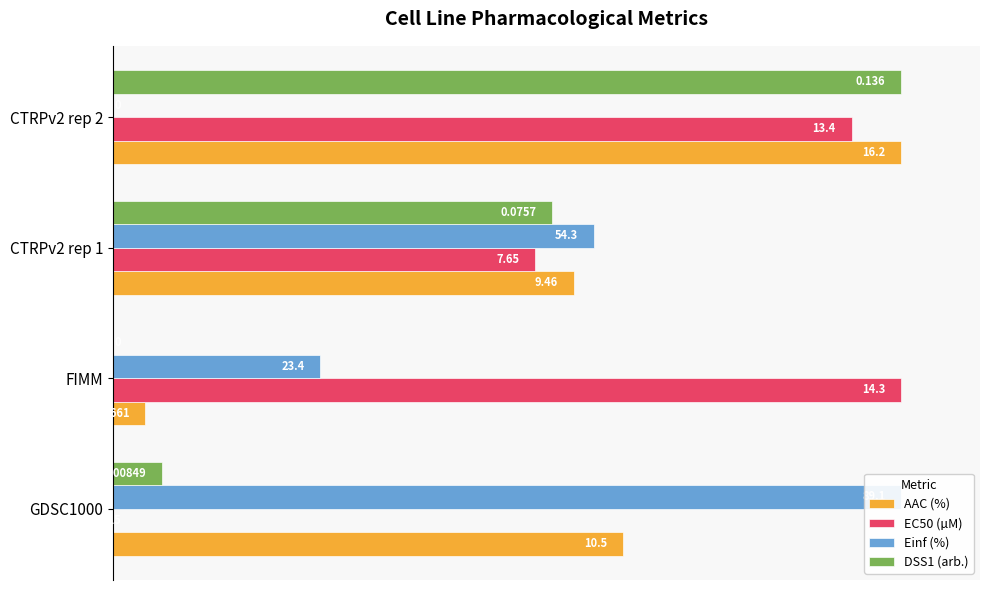

Which series has the largest range (max minus min)?

Einf (%)